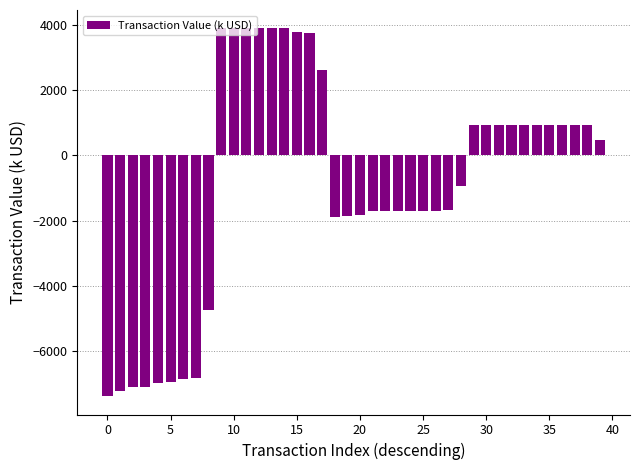

What is the value of the 19th bar from the left?

-1898.4